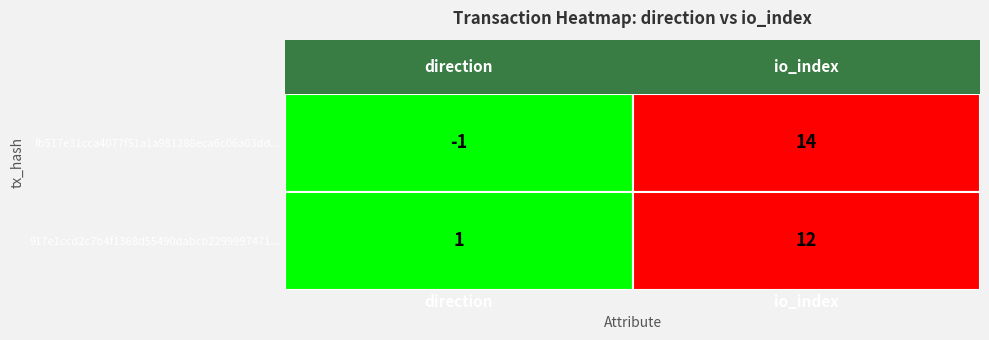

Is the value of fb517e31cca4077f51a1a981288eca6c06a03dd at 0 greater than the value of 917e1ccd2c7b4f1368d55490dabcb2299997471 at 0?

No